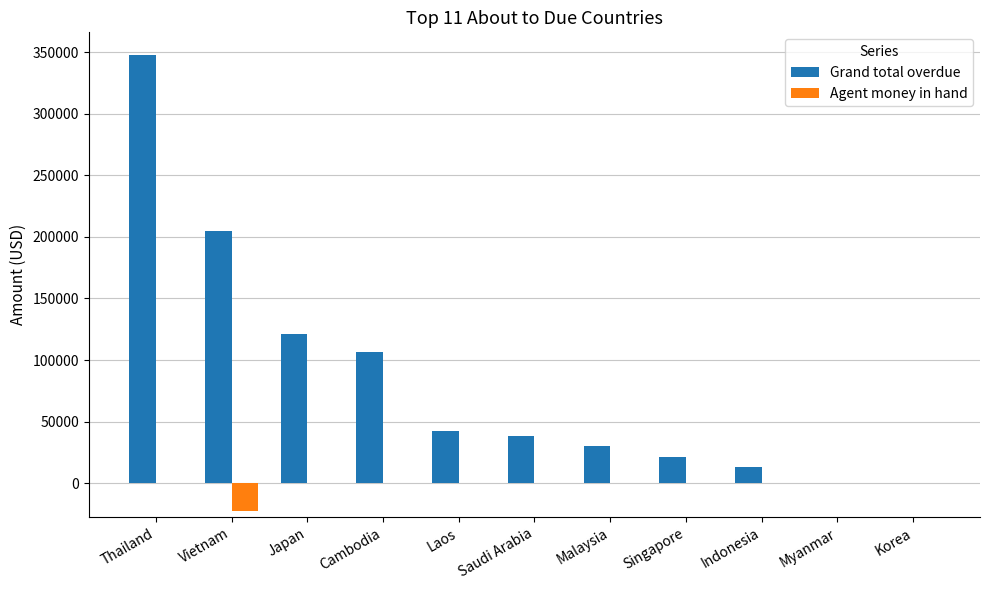

Which series has the largest total across all categories?

Grand total overdue